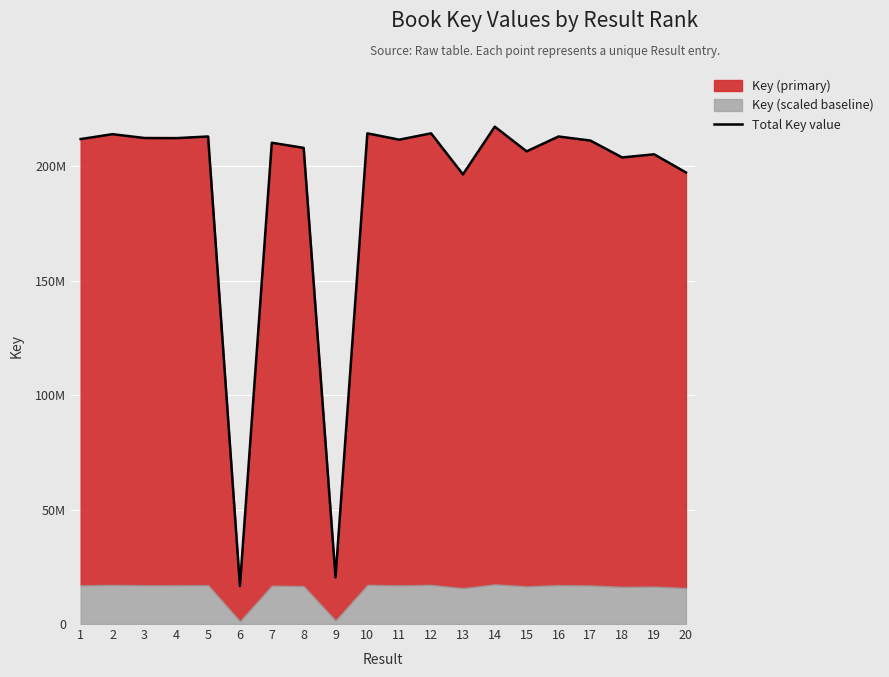

What is the change in value from 11 to 17?

-393600